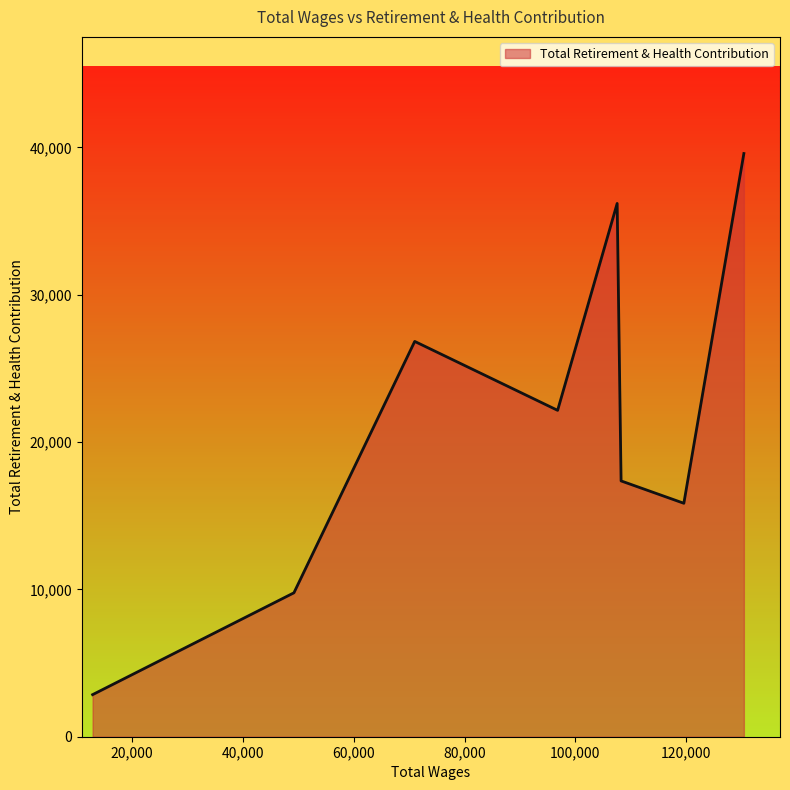

What is the minimum value shown in the chart?

2856